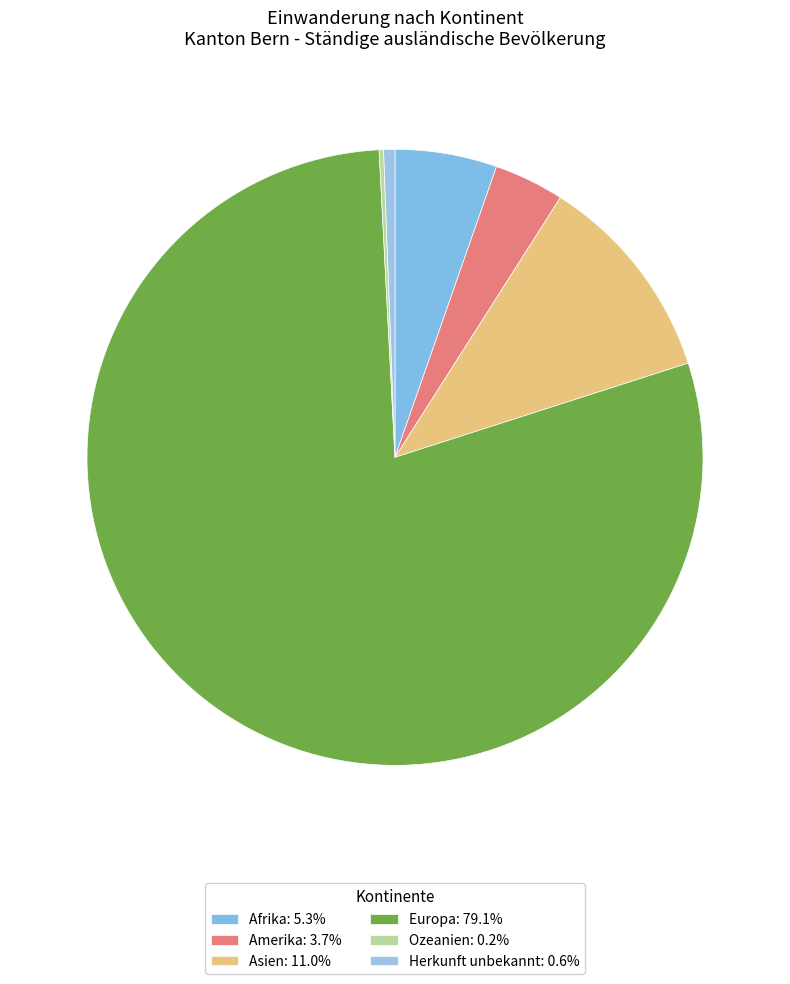

To the nearest percent, what is the difference between the largest and smallest slice percentages?

79%